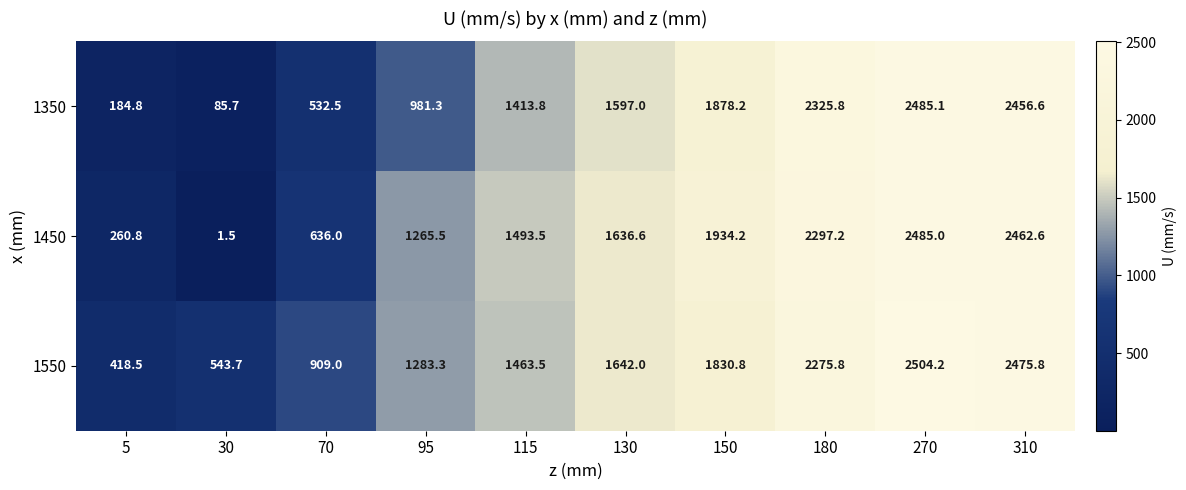

List the series in order of their overall mean, highest first.

1550, 1450, 1350